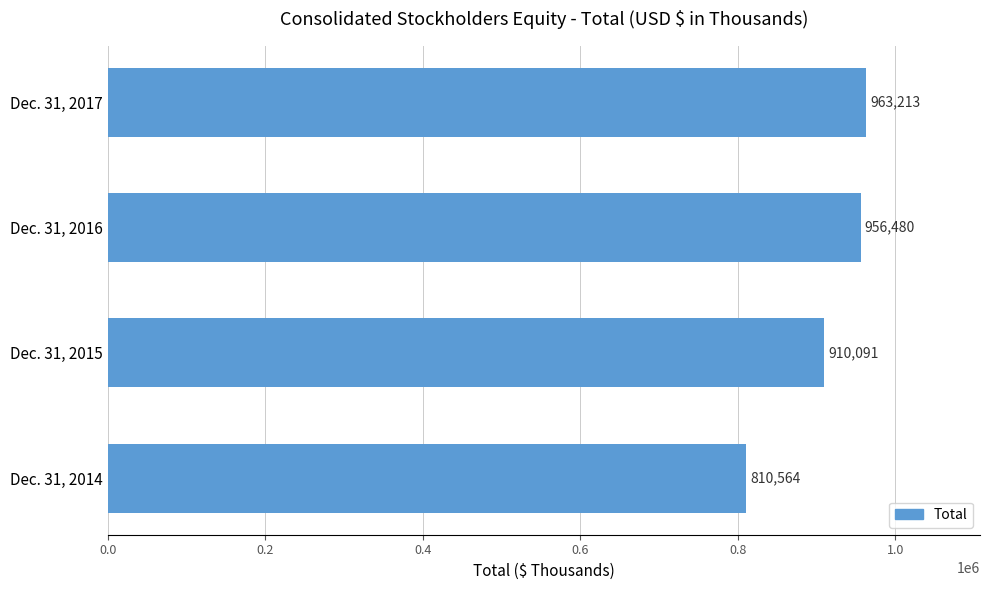

List the labels in order of value, smallest first.

Dec. 31, 2014, Dec. 31, 2015, Dec. 31, 2016, Dec. 31, 2017